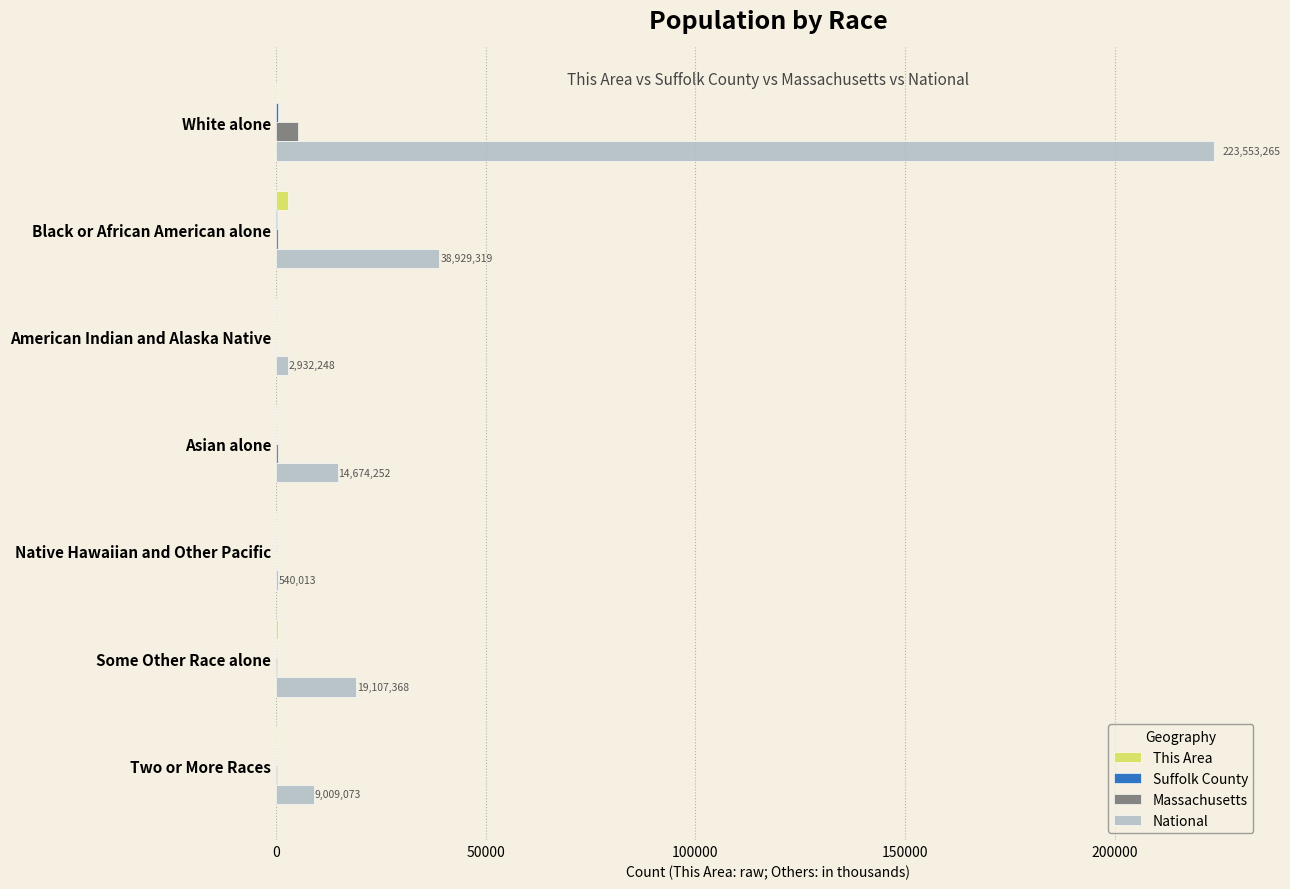

Which series changed the most between White alone and Asian alone?

National